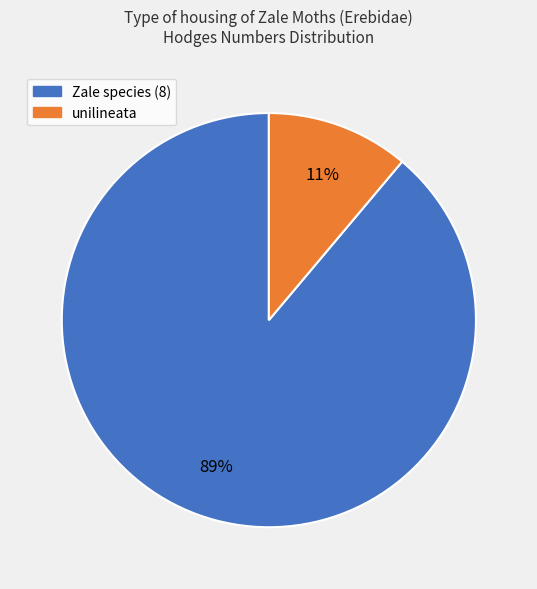

To the nearest percent, what is the difference between the largest and smallest slice percentages?

78%